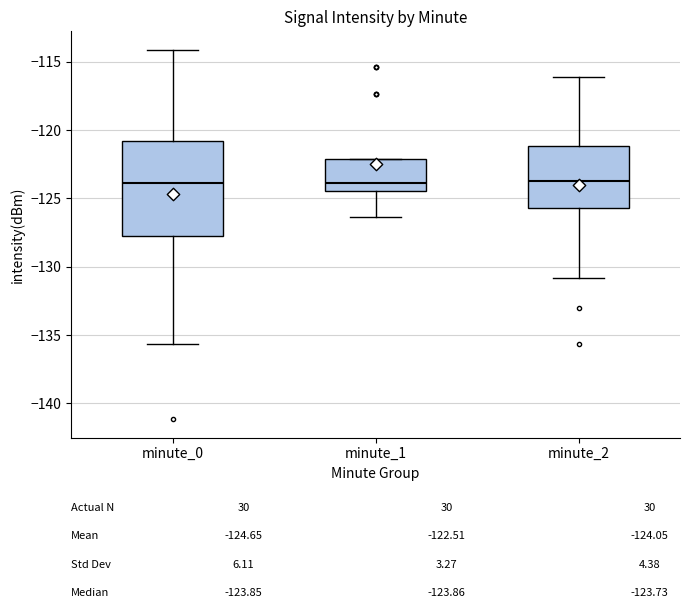

Comparing the boxes themselves (not the whiskers), which one is the tallest?

minute_0